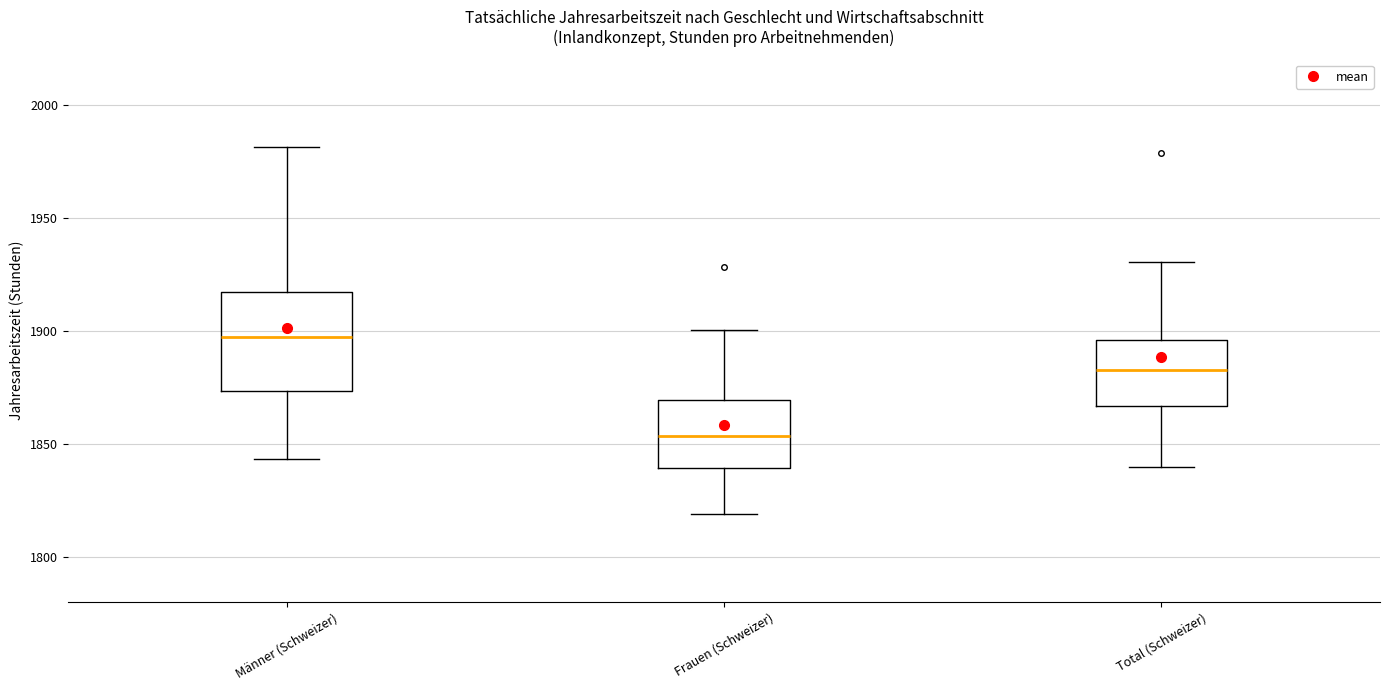

Reading left to right, transcribe this box plot: for each box, give where its median line is, the range the box spans, and where its two whiskers end, as read against the y-axis. The values are not printed on the chart, so give them approximately, as read against the axis.

Männer (Schweizer): median 1895, box 1875 to 1915, whiskers 1845 to 1980
Frauen (Schweizer): median 1855, box 1840 to 1870, whiskers 1820 to 1900
Total (Schweizer): median 1880, box 1865 to 1895, whiskers 1840 to 1930